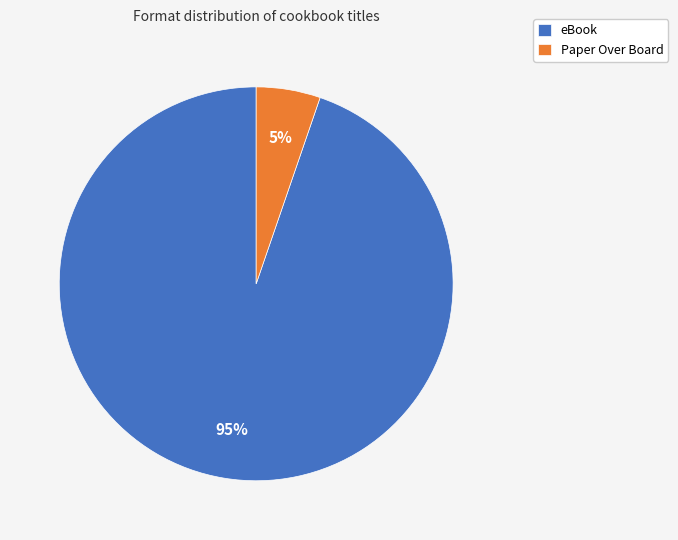

True or false: eBook accounts for 82% of the total.

False